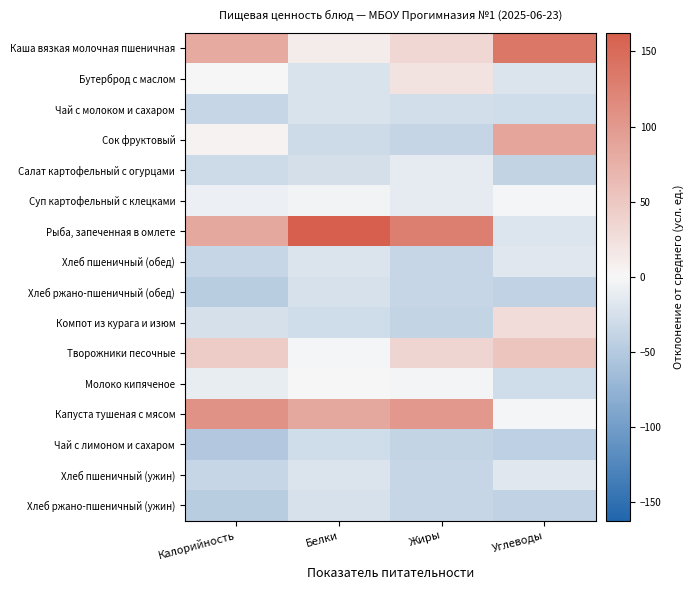

Reading left to right, list all the values displayed in this chart.

Каша вязкая молочная пшеничная: Калорийность=81.7	Белки=11.3	Жиры=33.2	Углеводы=136.7
Бутерброд с маслом: Калорийность=0.5	Белки=-22.1	Жиры=20.4	Углеводы=-21.0
Чай с молоком и сахаром: Калорийность=-35.7	Белки=-22.1	Жиры=-27.4	Углеводы=-29.9
Сок фруктовый: Калорийность=4.8	Белки=-30.6	Жиры=-37.0	Углеводы=86.9
Салат картофельный с огурцами: Калорийность=-31.5	Белки=-25.8	Жиры=-13.3	Углеводы=-40.4
Суп картофельный с клецками: Калорийность=-8.0	Белки=-4.8	Жиры=-13.1	Углеводы=-1.3
Рыба, запеченная в омлете: Калорийность=83.7	Белки=162.3	Жиры=127.6	Углеводы=-20.2
Хлеб пшеничный (обед): Калорийность=-35.8	Белки=-21.3	Жиры=-36.6	Углеводы=-17.5
Хлеб ржано-пшеничный (обед): Калорийность=-46.2	Белки=-23.8	Жиры=-36.7	Углеводы=-41.8
Компот из курага и изюм: Калорийность=-24.4	Белки=-29.7	Жиры=-38.5	Углеводы=28.5
Творожники песочные: Калорийность=46.8	Белки=-1.9	Жиры=35.5	Углеводы=52.7
Молоко кипяченое: Калорийность=-10.2	Белки=-1.2	Жиры=-2.7	Углеводы=-29.7
Капуста тушеная с мясом: Калорийность=107.7	Белки=84.5	Жиры=100.6	Углеводы=-1.3
Чай с лимоном и сахаром: Калорийность=-51.3	Белки=-29.7	Жиры=-38.6	Углеводы=-42.4
Хлеб пшеничный (ужин): Калорийность=-35.8	Белки=-21.3	Жиры=-36.6	Углеводы=-17.5
Хлеб ржано-пшеничный (ужин): Калорийность=-46.2	Белки=-23.8	Жиры=-36.7	Углеводы=-41.8